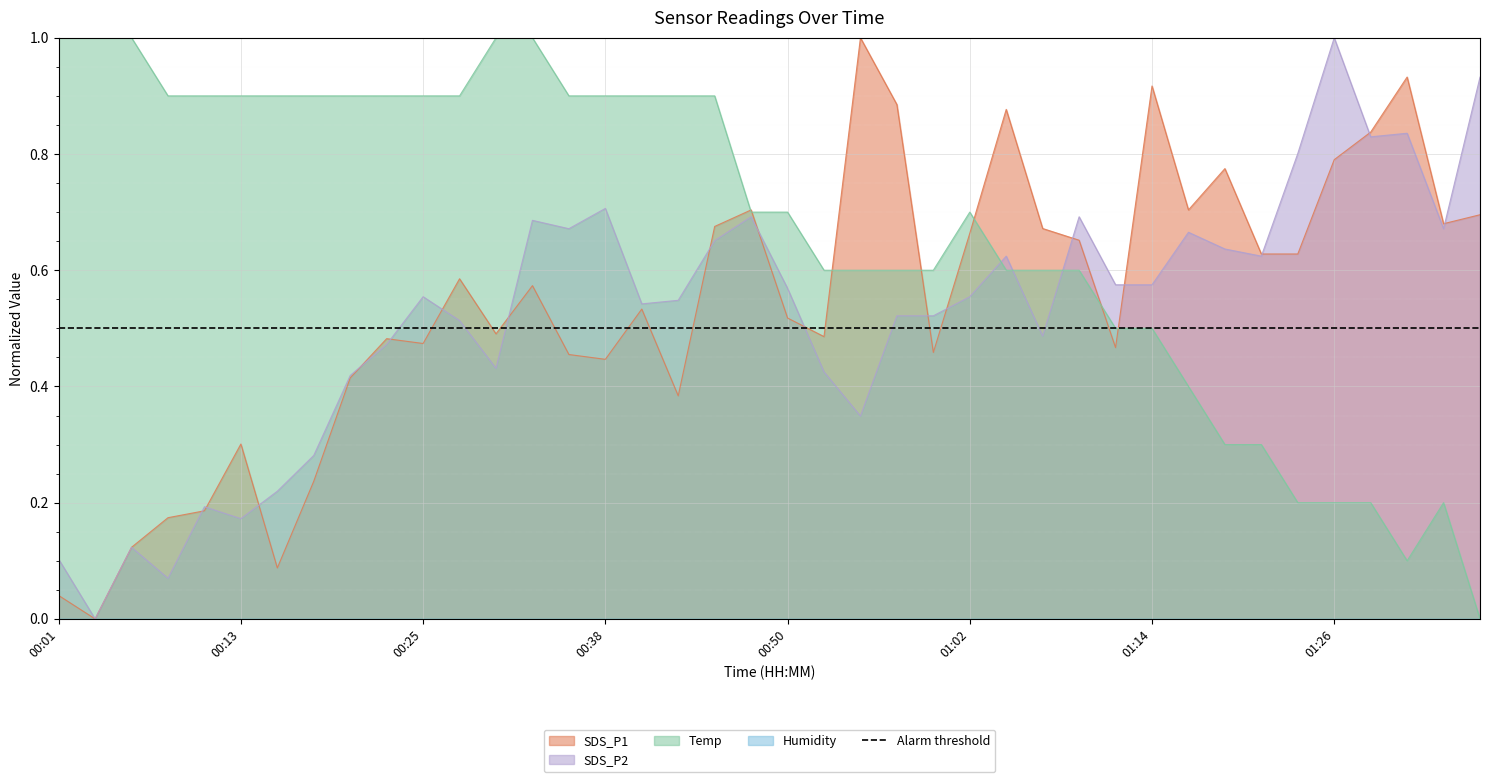

At which category is the sum across all series the highest?

00:33